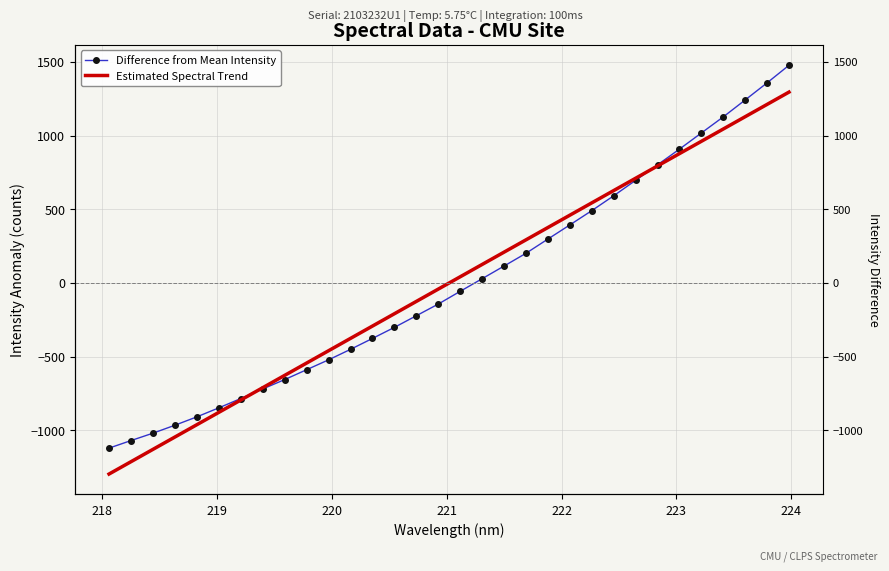

What is the approximate value at 222.4538?

591.4